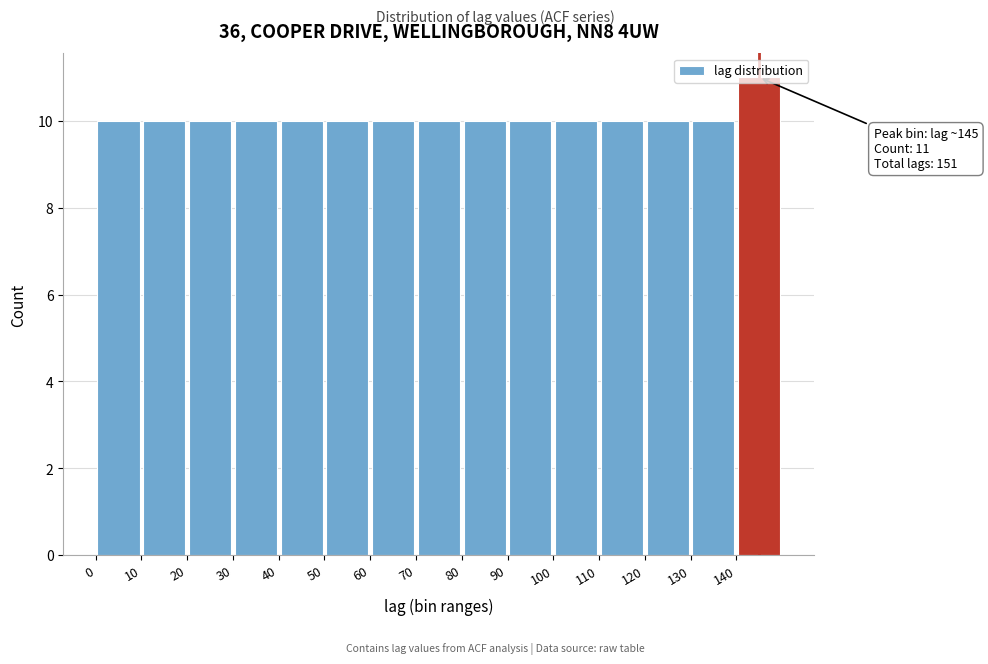

Which range on the x-axis has the tallest bar?

140 to 150